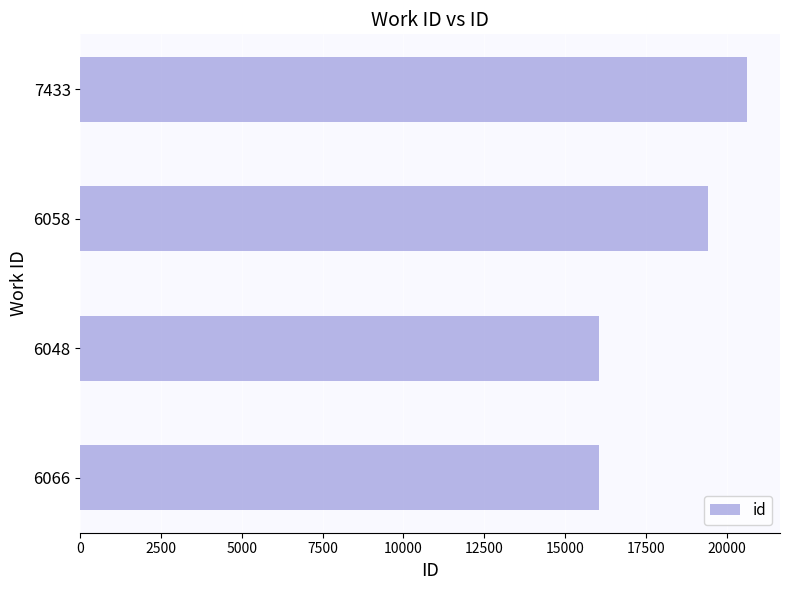

Is it true that the value at 6058 is 19422?

True